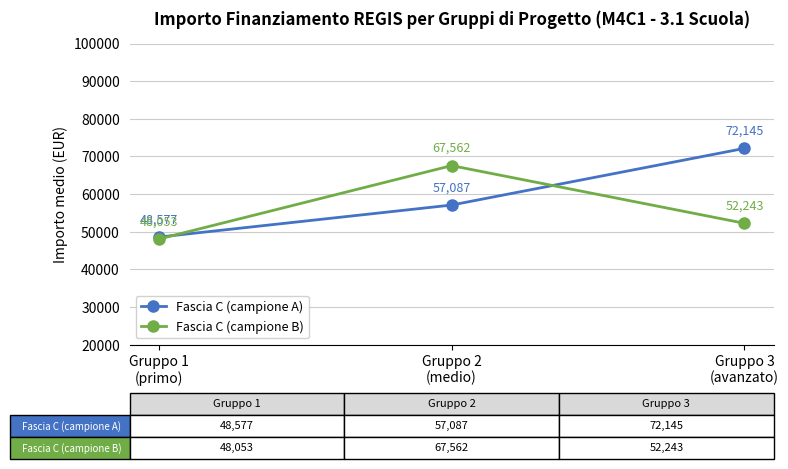

Is the value of Fascia C (campione B) at Gruppo 3
(avanzato) greater than the value of Fascia C (campione A) at Gruppo 3
(avanzato)?

No